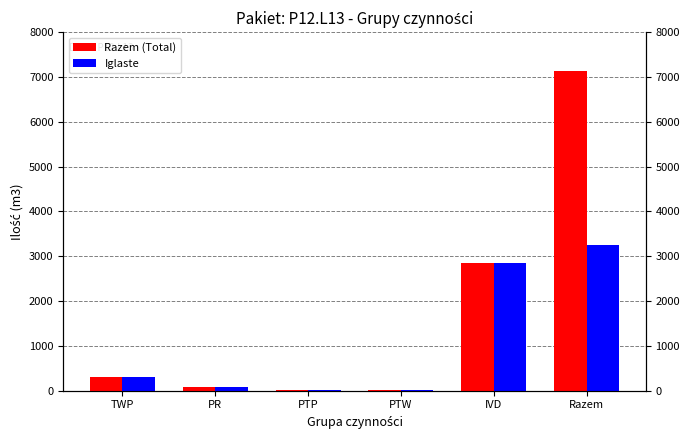

How many bars are there in total?

12